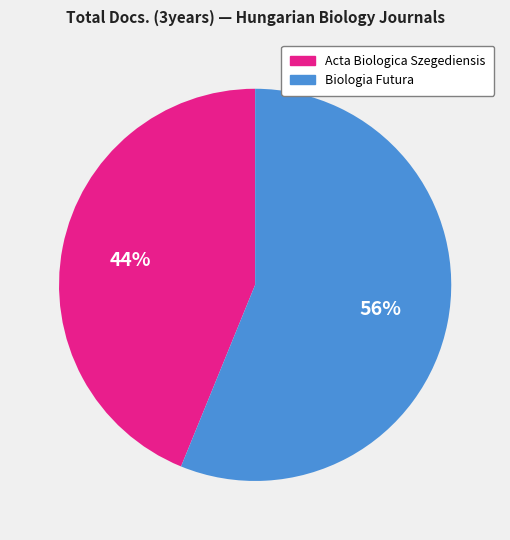

Approximately how many times larger is the value at Biologia Futura compared to Acta Biologica Szegediensis?

1.3